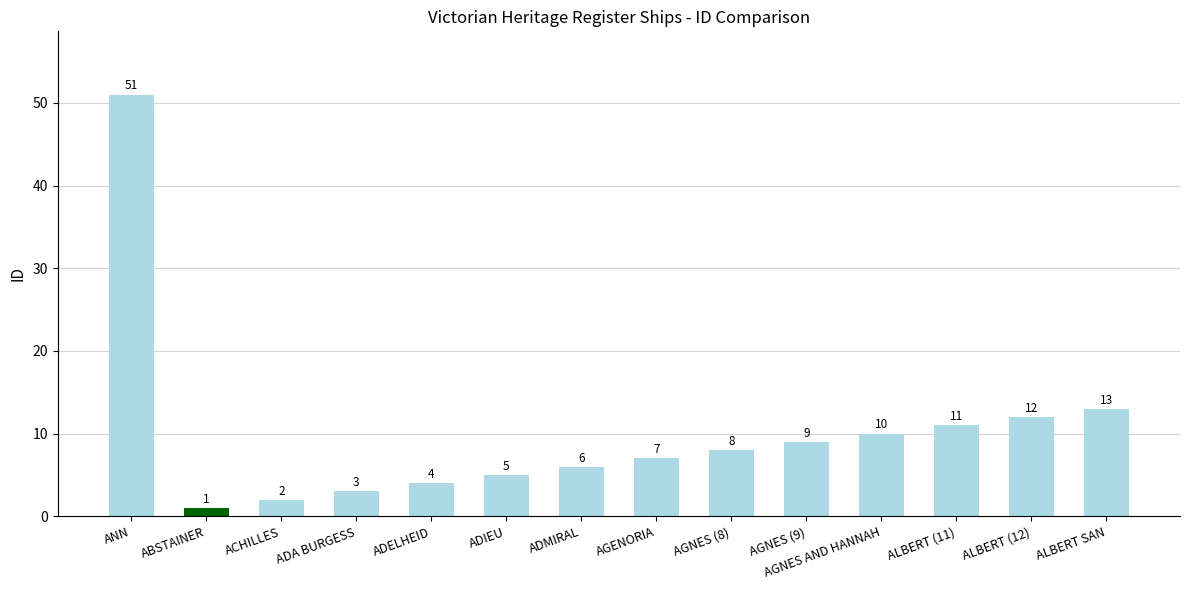

What is the label of the 5th bar from the left?

ADELHEID